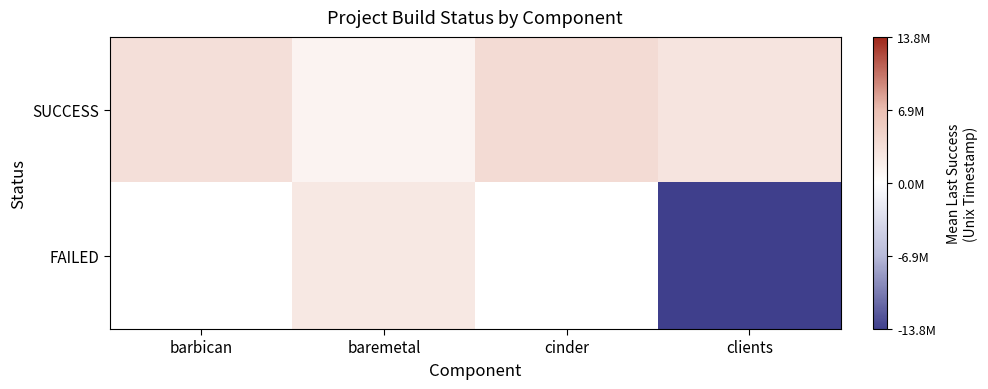

Which series has the largest range (max minus min)?

SUCCESS